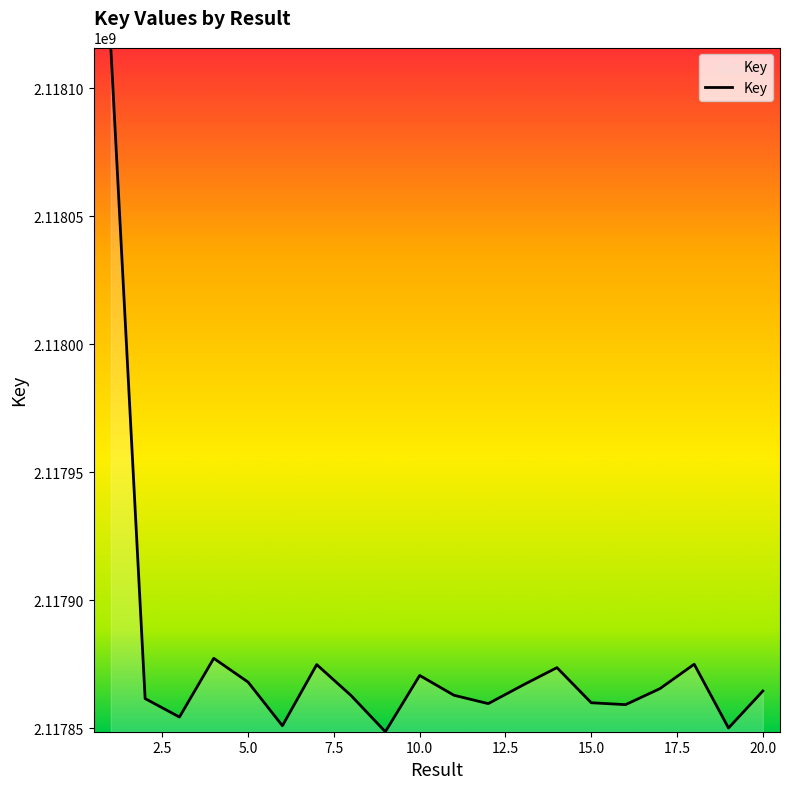

How many interior local peaks (higher than both neighbors) does the data have?

5